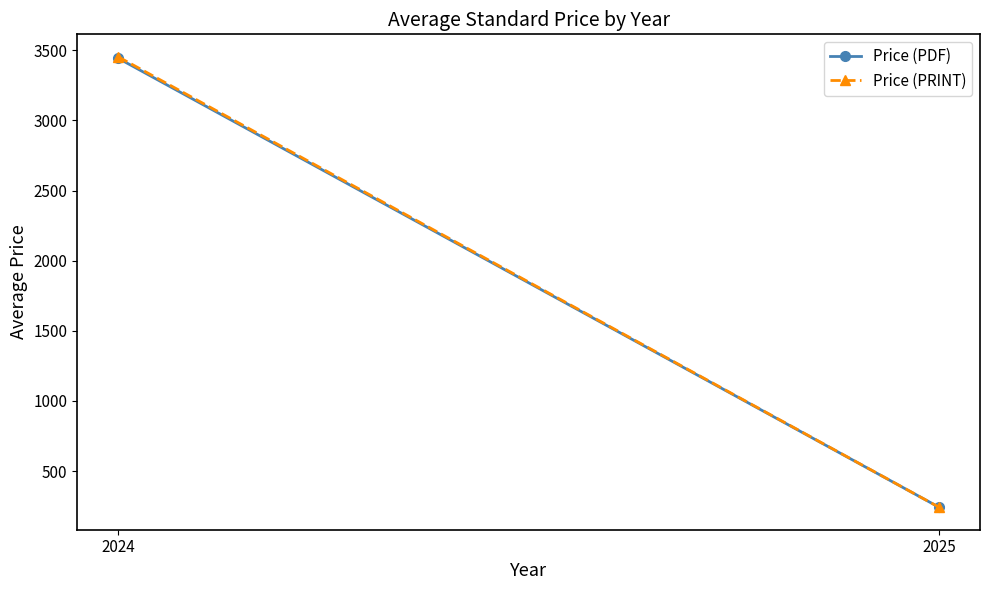

Rank the series at 2024 from lowest to highest value.

Price (PDF), Price (PRINT)